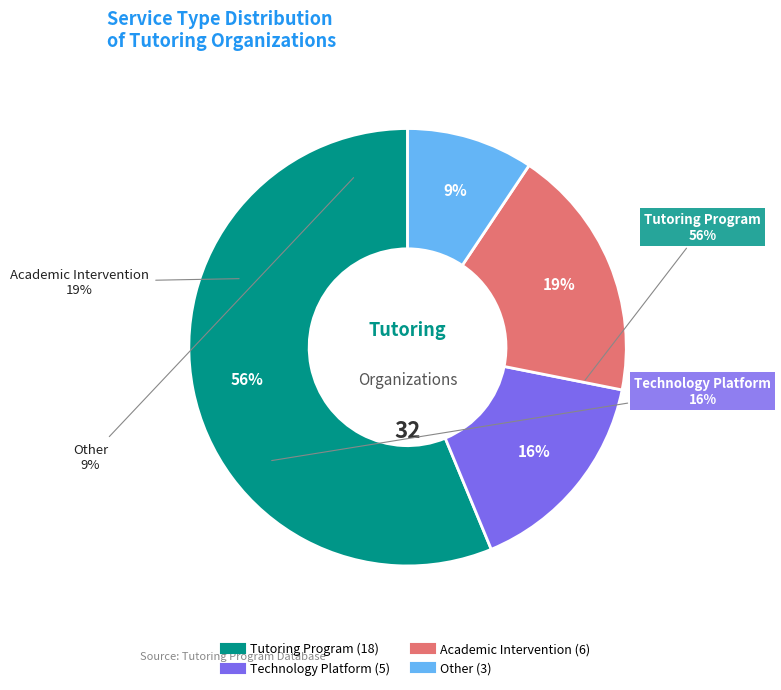

Does Tutoring Program account for over 50% of the chart?

Yes